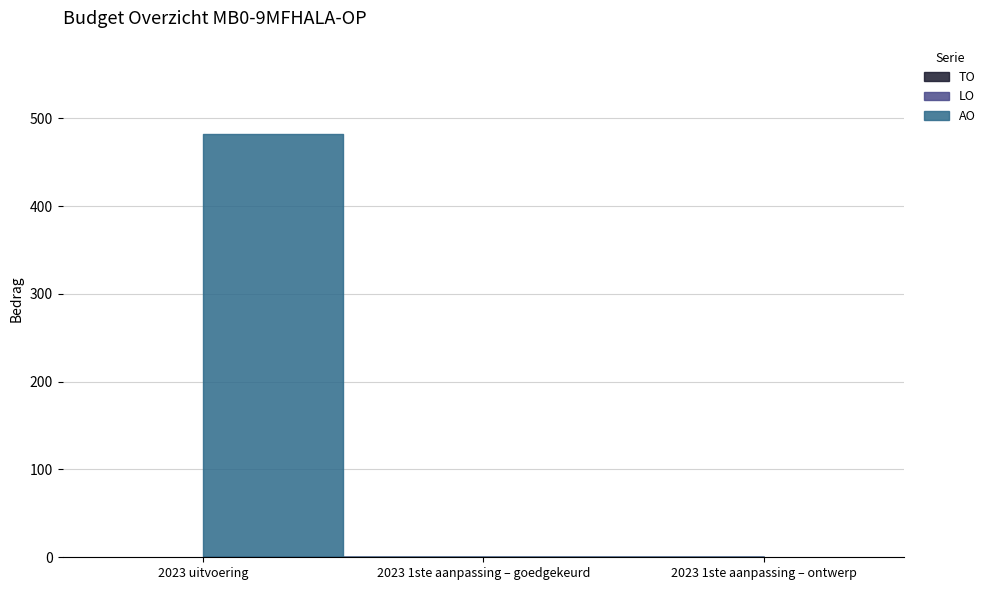

What position from the right is 2023 1ste aanpassing – goedgekeurd?

2